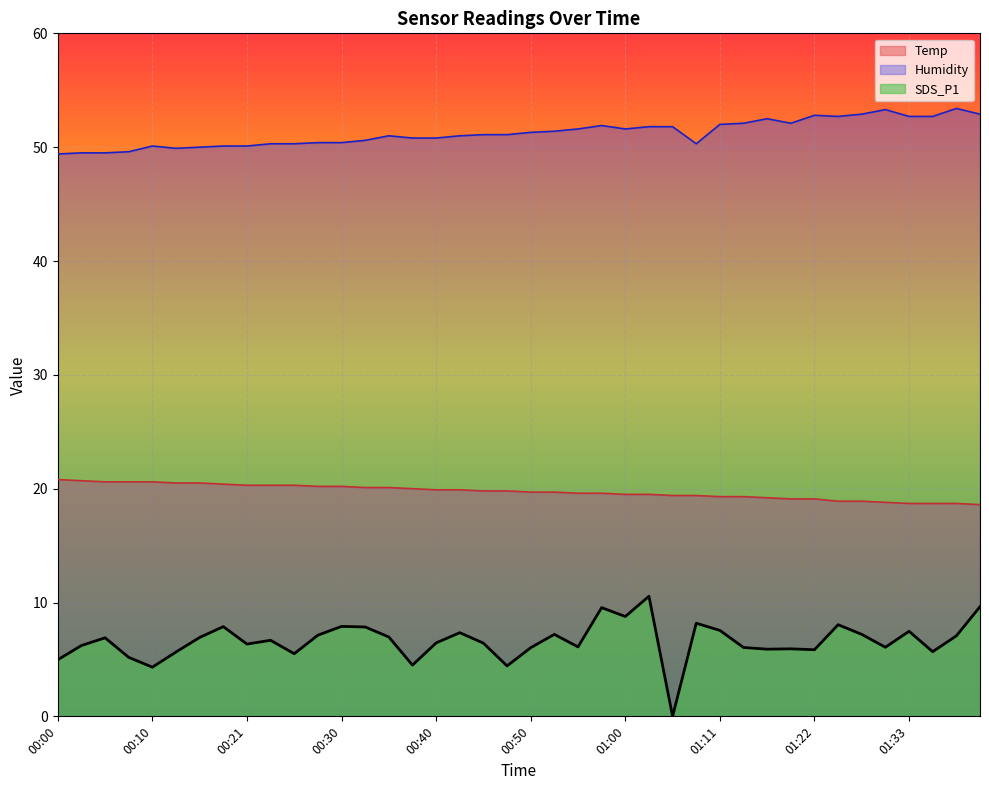

True or false: Humidity has more than 0 interior local peaks.

True